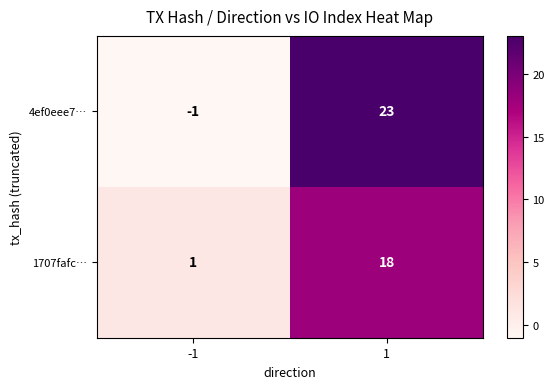

What is the difference between the highest and lowest values at -1?

2